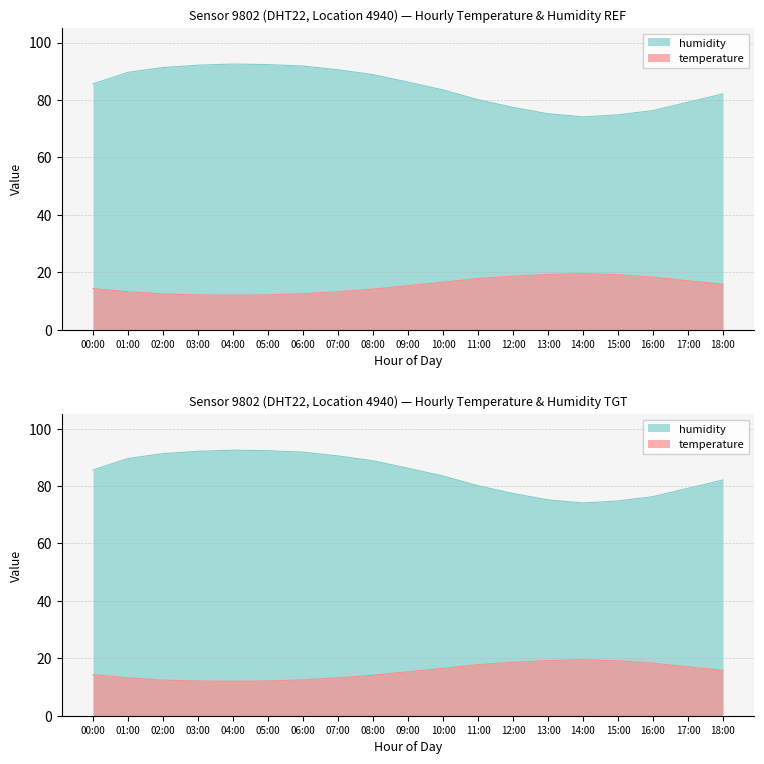

Reading right to left, what are all the values shown in this chart?

temperature: 18:00=15.8	17:00=17.0	16:00=18.3	15:00=19.1	14:00=19.5	13:00=19.2	12:00=18.6	11:00=17.8	10:00=16.5	09:00=15.3	08:00=14.1	07:00=13.2	06:00=12.5	05:00=12.1	04:00=12.0	03:00=12.1	02:00=12.4	01:00=13.2	00:00=14.3
humidity: 18:00=82.1	17:00=79.2	16:00=76.3	15:00=74.8	14:00=74.1	13:00=75.2	12:00=77.4	11:00=80.1	10:00=83.5	09:00=86.2	08:00=88.8	07:00=90.5	06:00=91.8	05:00=92.3	04:00=92.5	03:00=92.1	02:00=91.3	01:00=89.6	00:00=85.6